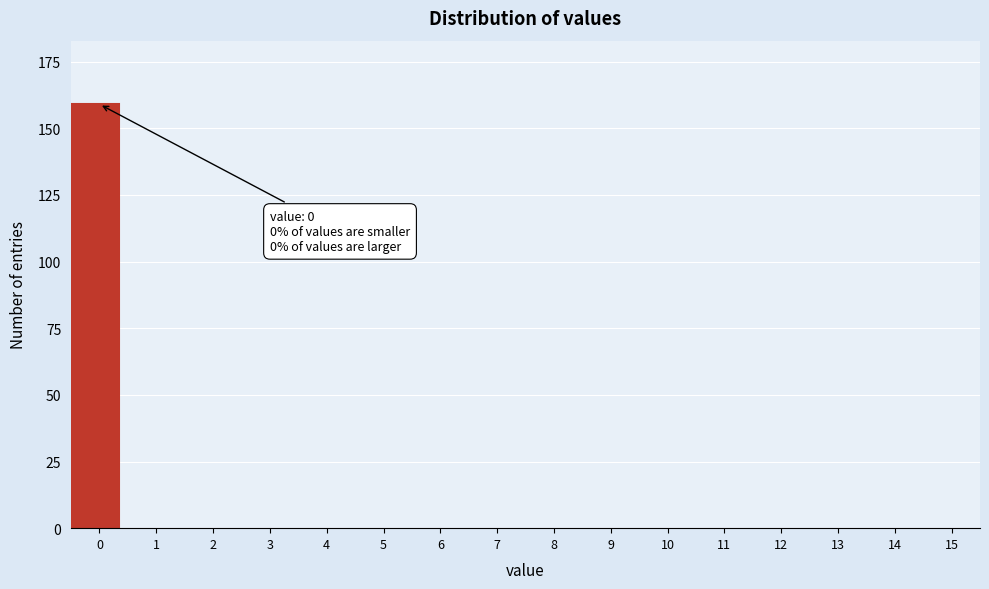

Reading left to right, what are all the values shown in this chart?

0=159	1=0	2=0	3=0	4=0	5=0	6=0	7=0	8=0	9=0	10=0	11=0	12=0	13=0	14=0	15=0